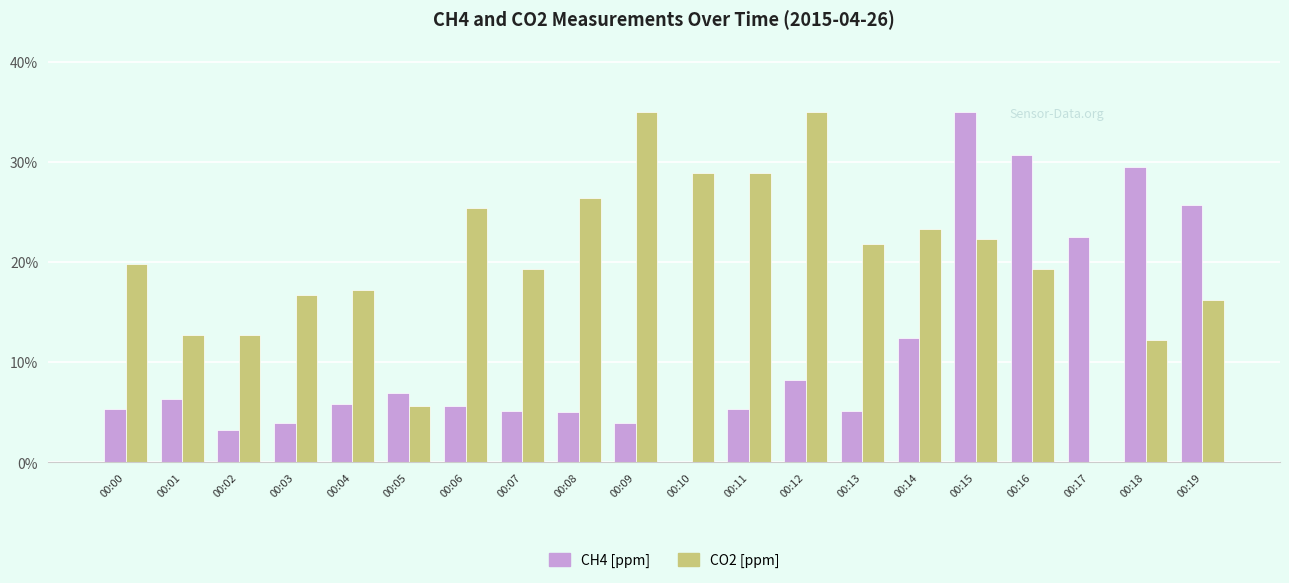

The CO2 [ppm] series shows 3.5 at 00:03. True or false?

False